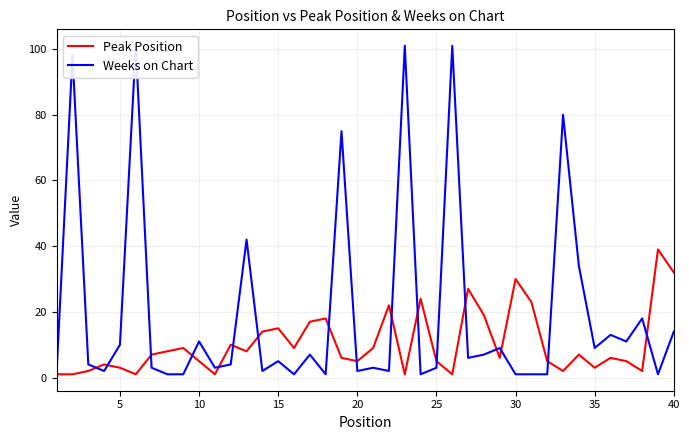

What is the average value of the Weeks on Chart series?

20